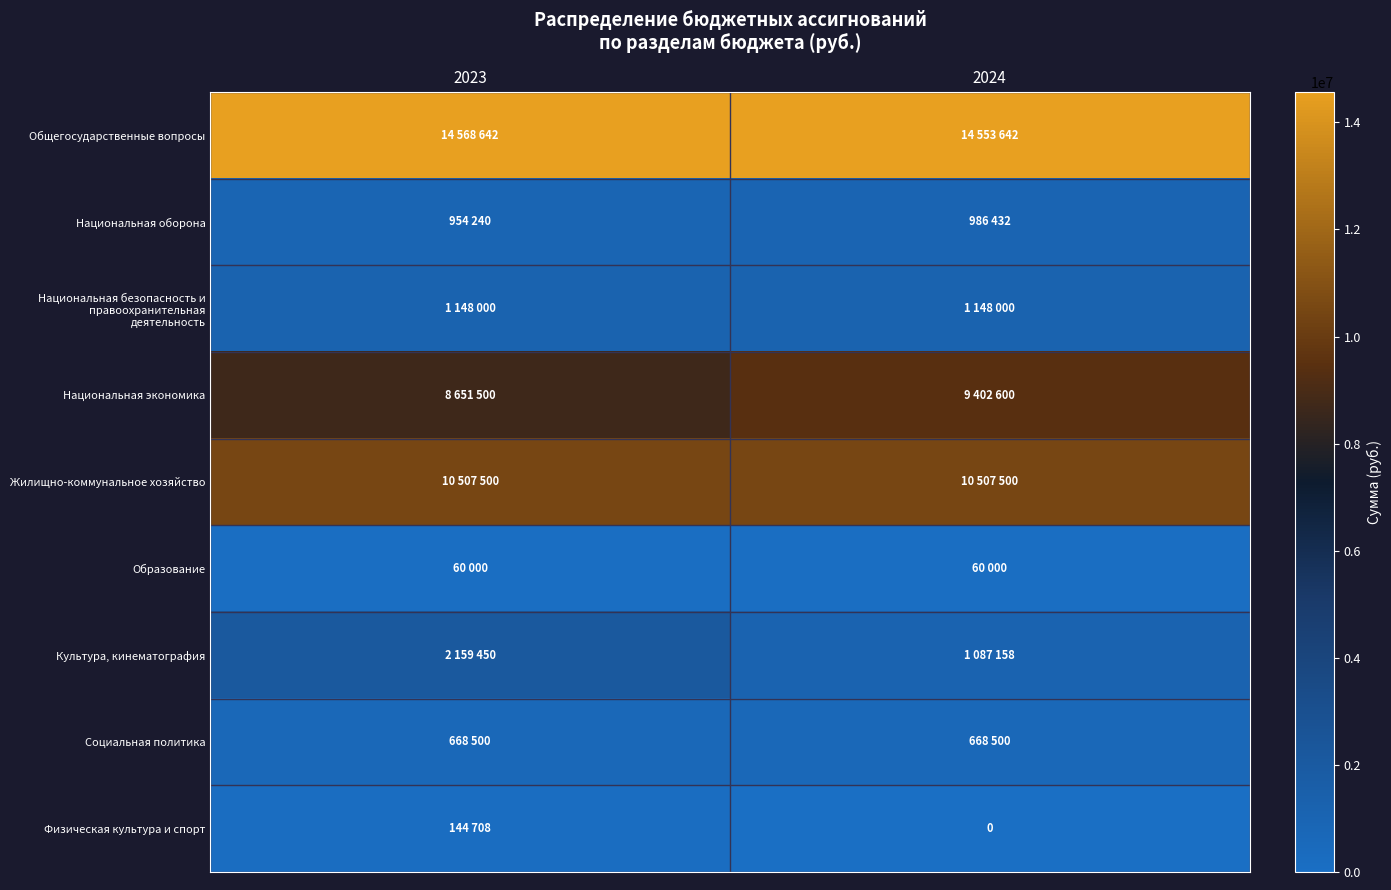

What is the difference between the maximum and minimum values in the Физическая культура и спорт series?

144708